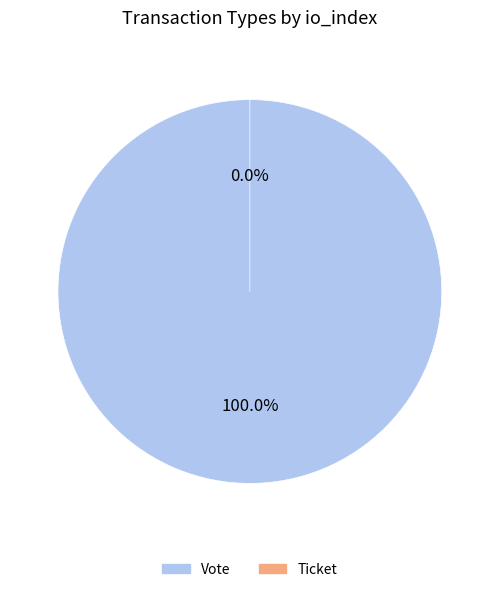

Is Ticket the majority of the pie?

No